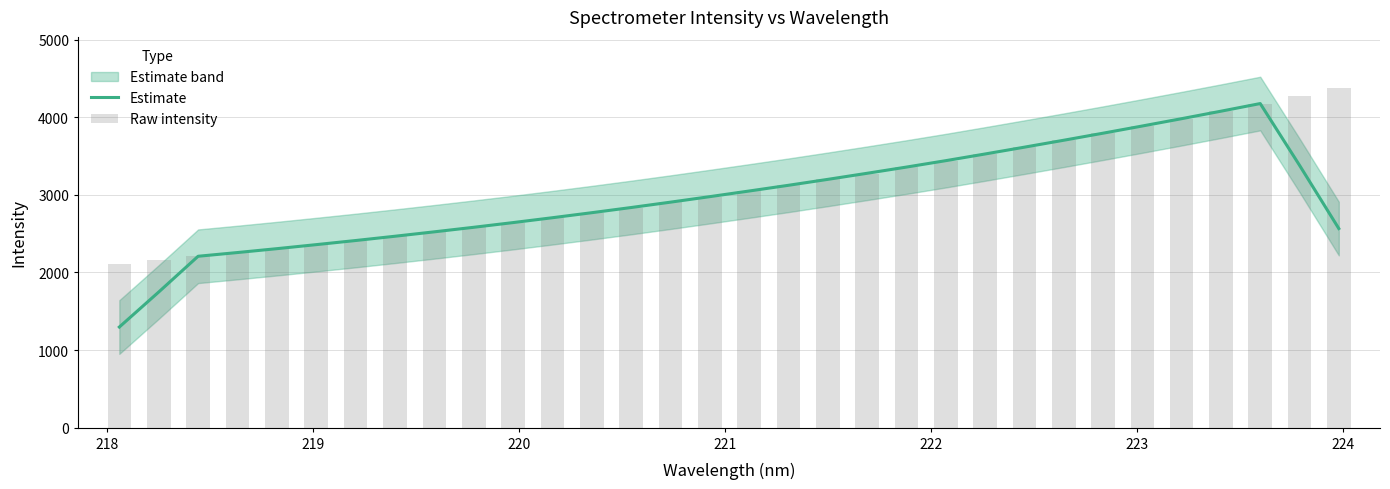

Reading left to right, extract all data points from this chart.

Estimate: 1296.5	1747.8	2208.5	2256.5	2306.4	2358.4	2411.4	2466.6	2523.4	2581.9	2642.5	2705.2	2769.9	2836.6	2905.7	2976.8	3049.4	3123.2	3199.6	3278.0	3358.0	3440.6	3526.7	3614.4	3703.7	3794.5	3887.3	3981.6	4077.9	4176.4	3380.7	2565.7
Raw intensity: 2115.1	2161.2	2206.1	2256.4	2303.5	2355.4	2410.7	2465.8	2521.4	2579.6	2639.7	2702.9	2768.7	2835.1	2903.0	2973.4	3048.3	3124.3	3198.0	3271.8	3355.4	3440.3	3524.2	3611.1	3702.4	3794.2	3886.3	3978.5	4075.3	4173.8	4275.8	4378.8